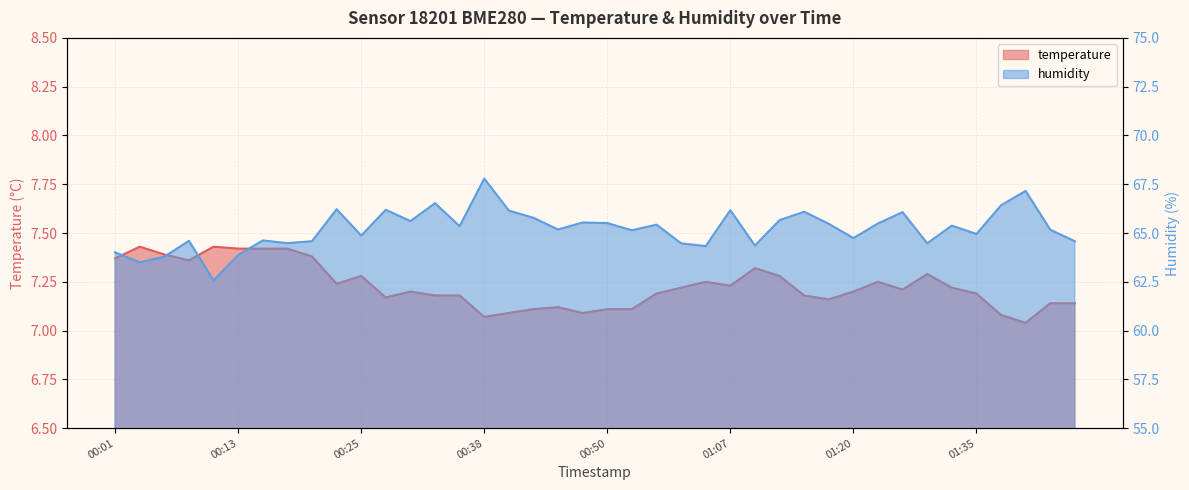

What is the label of the 1st point from the right?

01:45